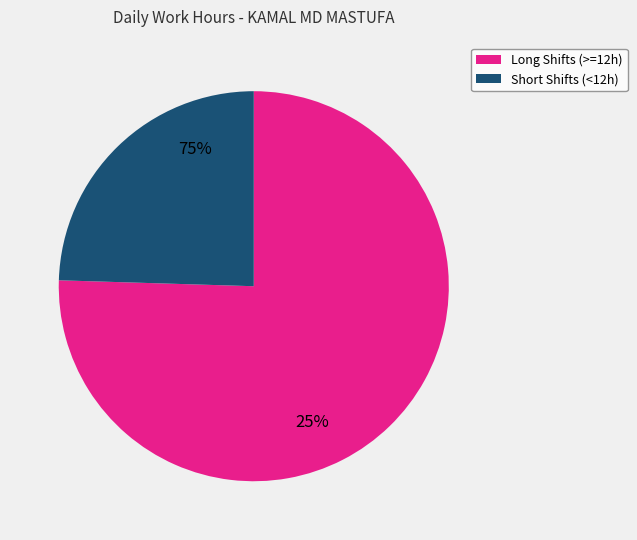

Is there any slice that represents more than half of the pie?

Yes